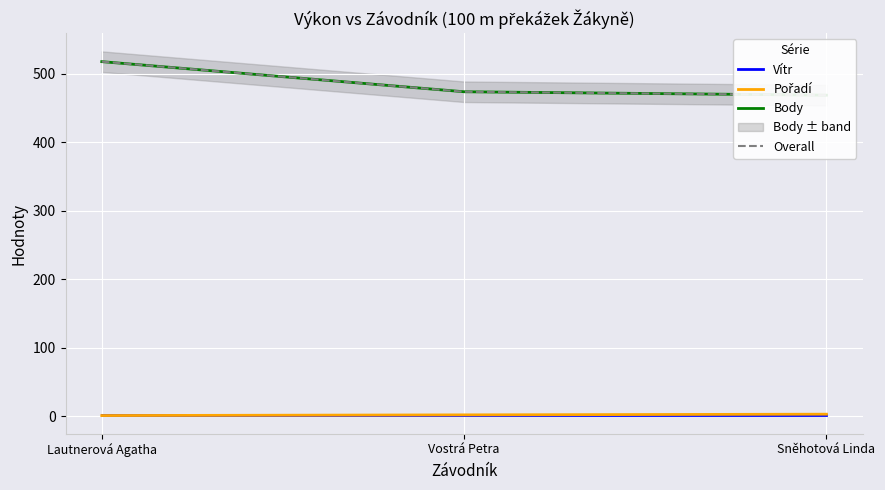

The Overall series shows 469.0 at Sněhotová Linda. True or false?

True